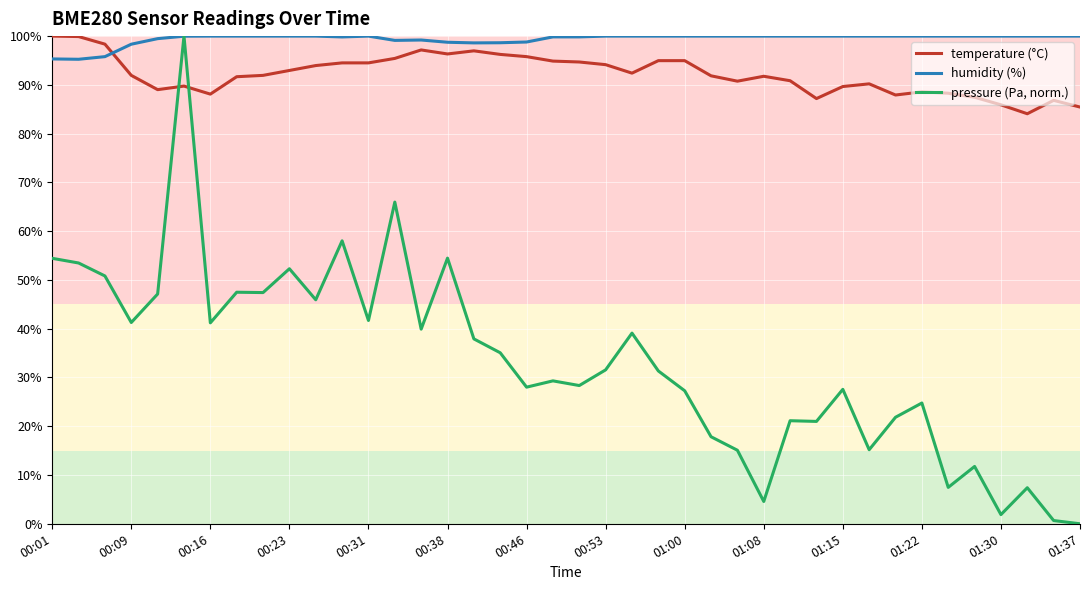

Which series has the largest total across all categories?

humidity (%)